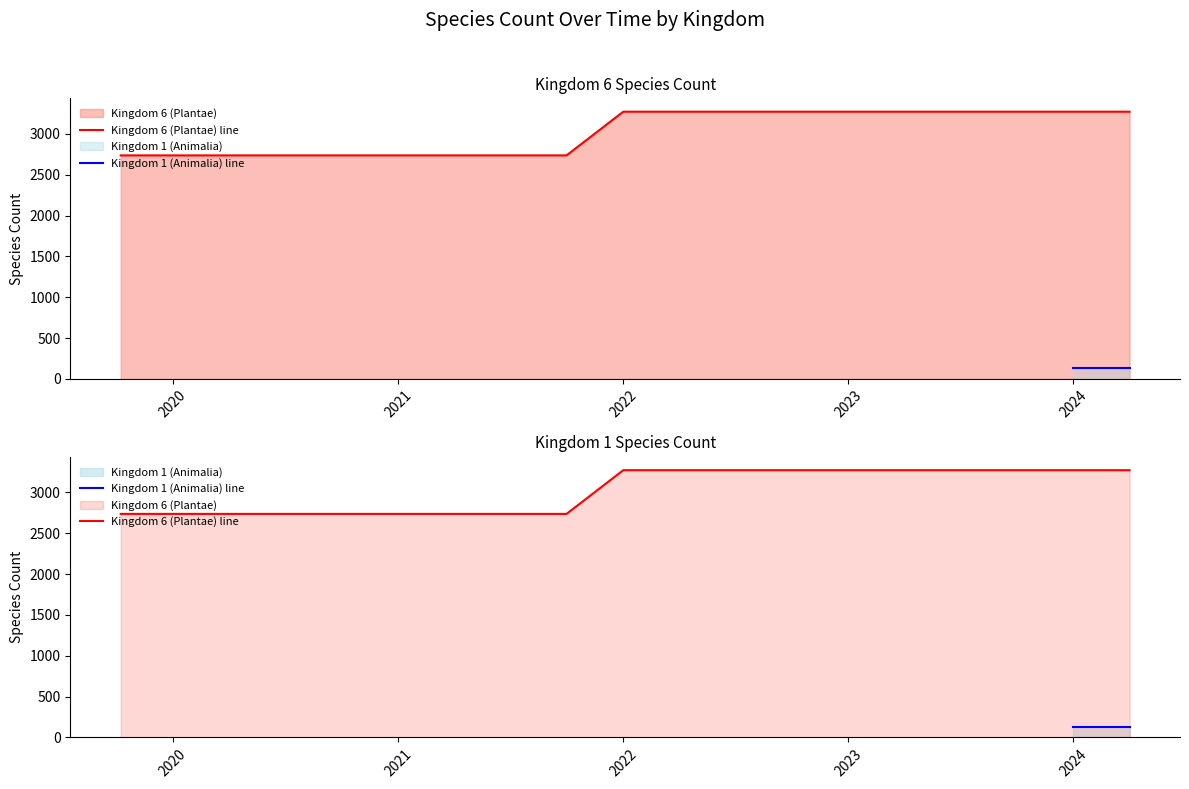

Is it true that the value at 7 is 4879?

False